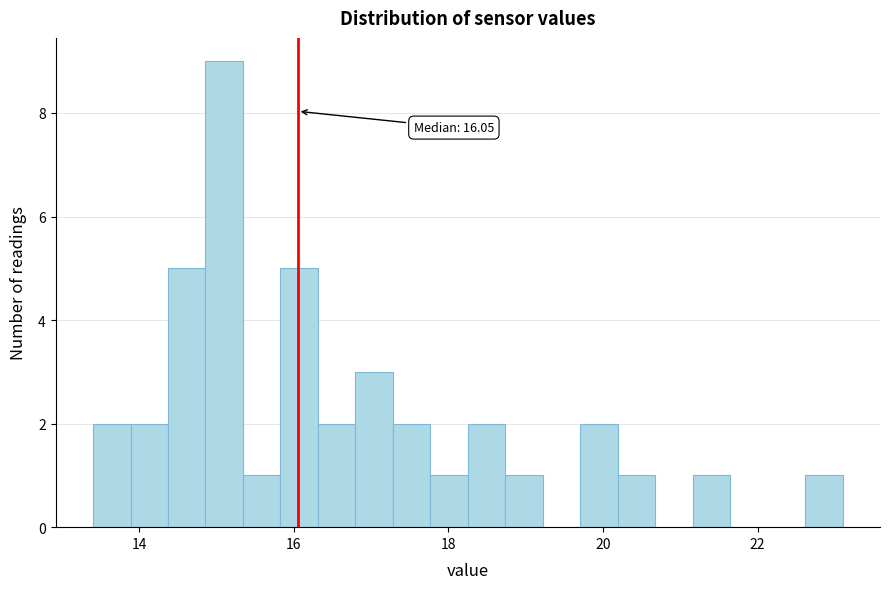

Around what value on the x-axis is the tallest bar? Give the approximate position of its centre, as read against the axis.

15.0